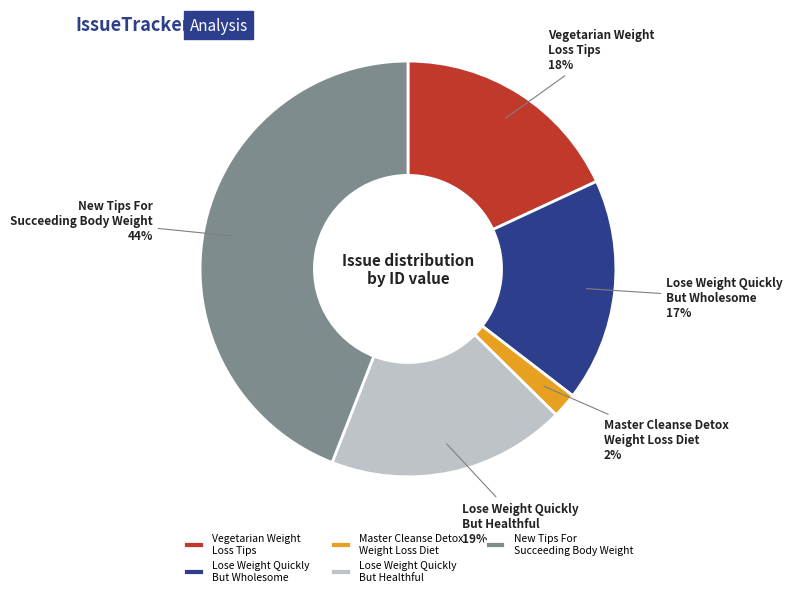

Is the sum of Lose Weight Quickly But Wholesome and Lose Weight Quickly But Healthful greater than half?

No